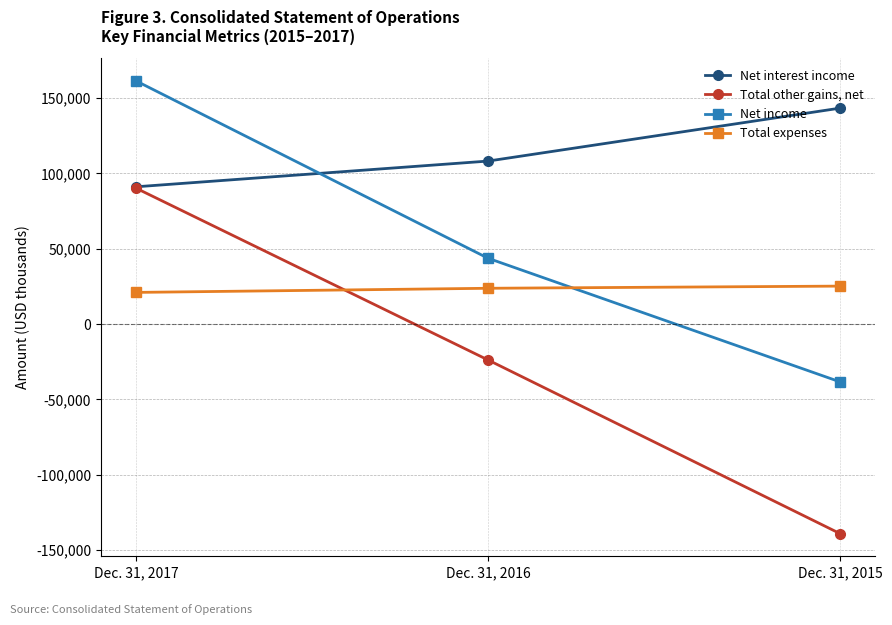

List the series in order of their overall mean, lowest first.

Total other gains, net, Total expenses, Net income, Net interest income